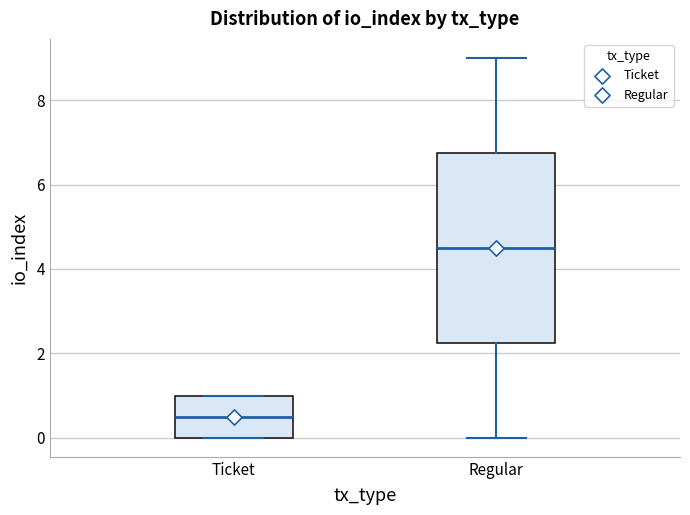

Which box has the lowest median line?

Ticket